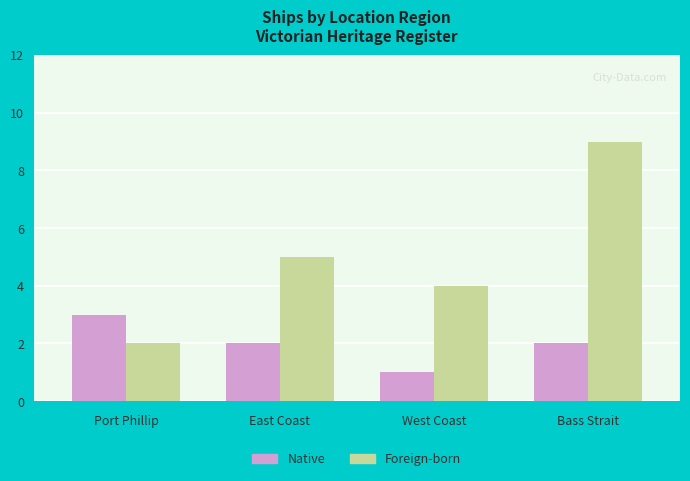

What are all the series names shown in the legend?

Native, Foreign-born